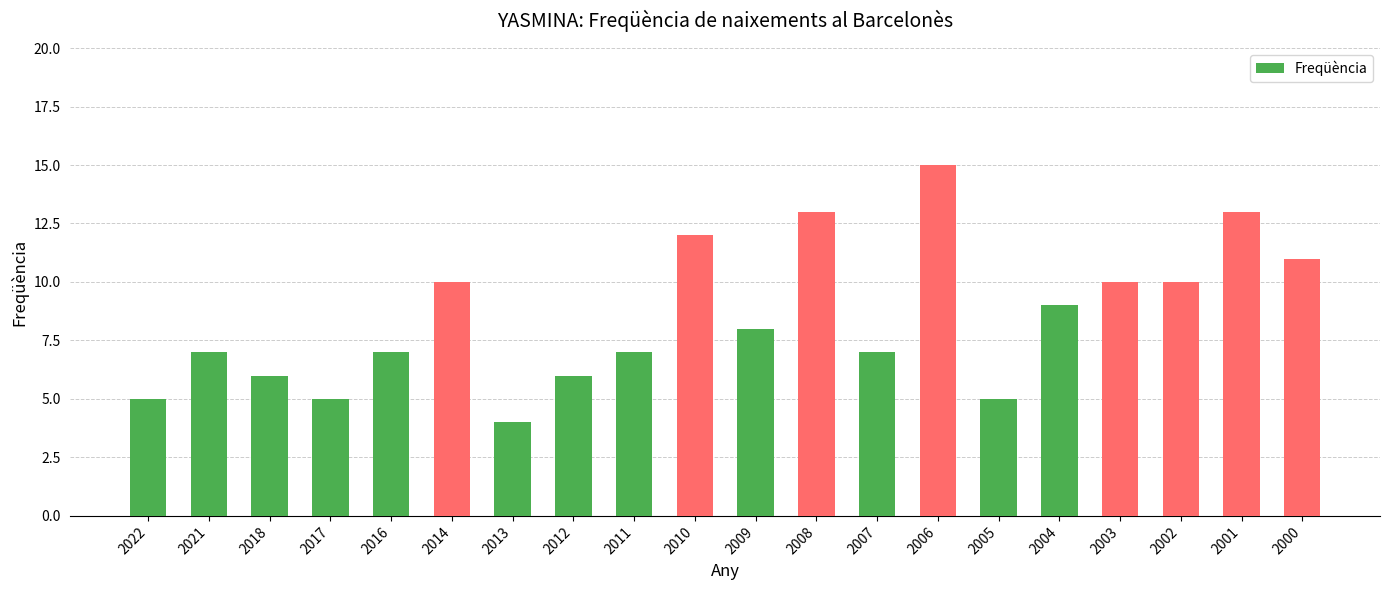

Approximately how many times larger is the value at 2006 compared to 2017?

3.0